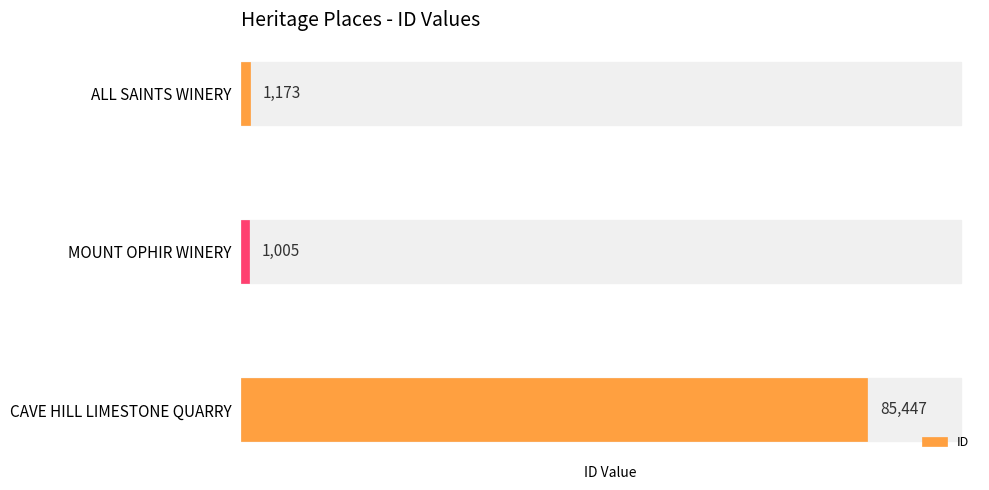

List the labels in order of value, largest first.

CAVE HILL LIMESTONE QUARRY, ALL SAINTS WINERY, MOUNT OPHIR WINERY